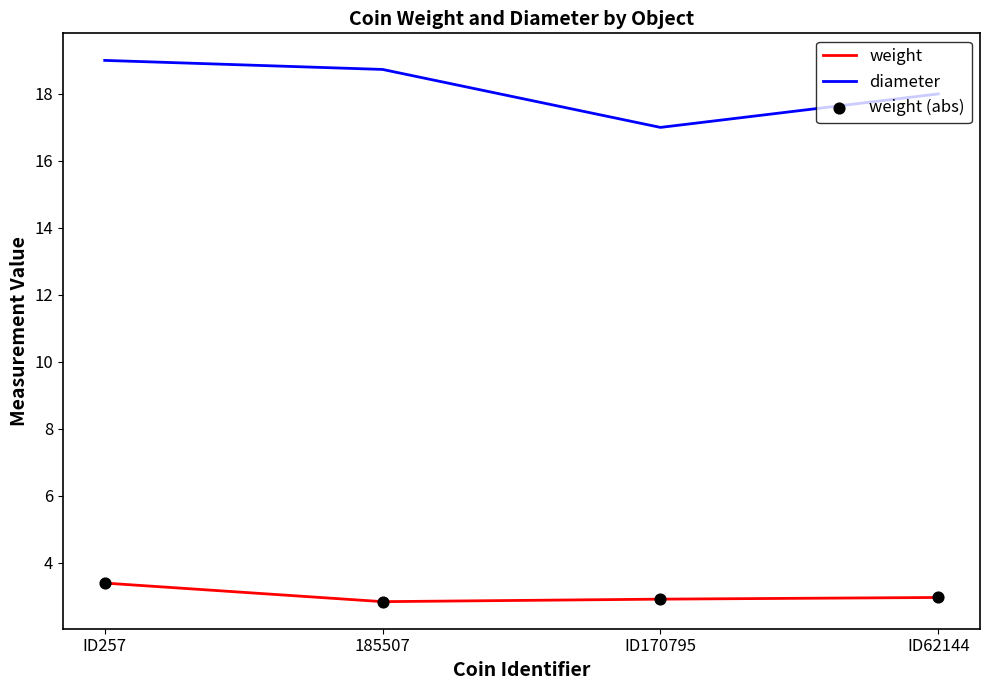

At how many categories does at least one series exceed 8?

4